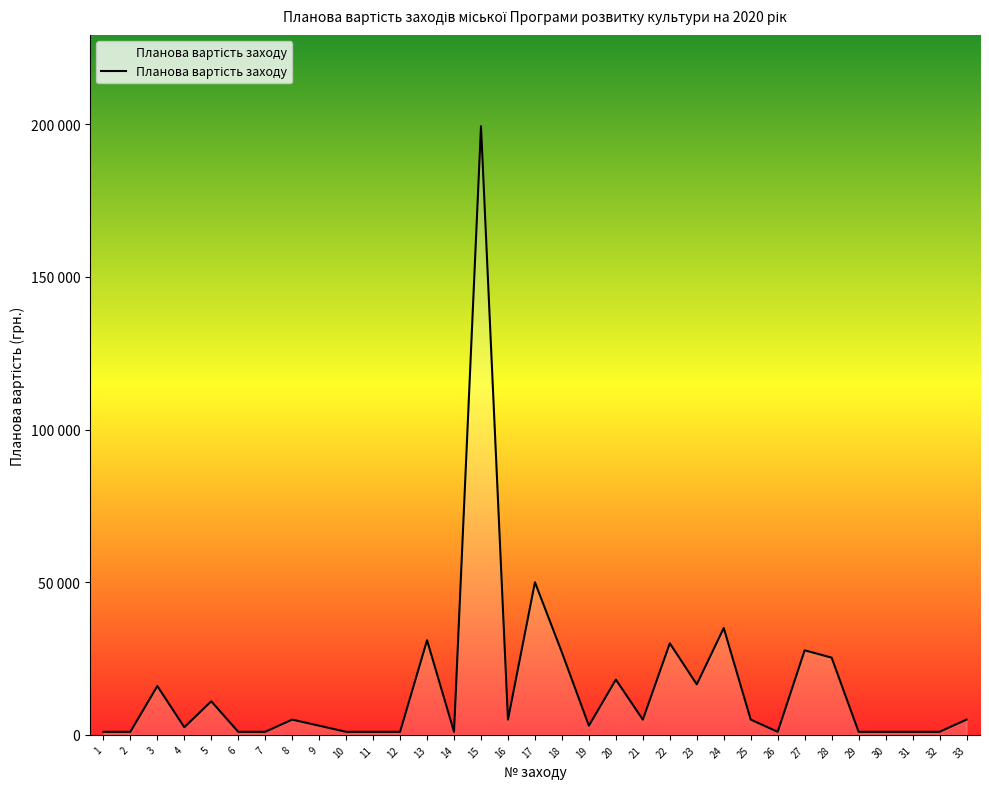

At which label does the data first exceed 5000?

3